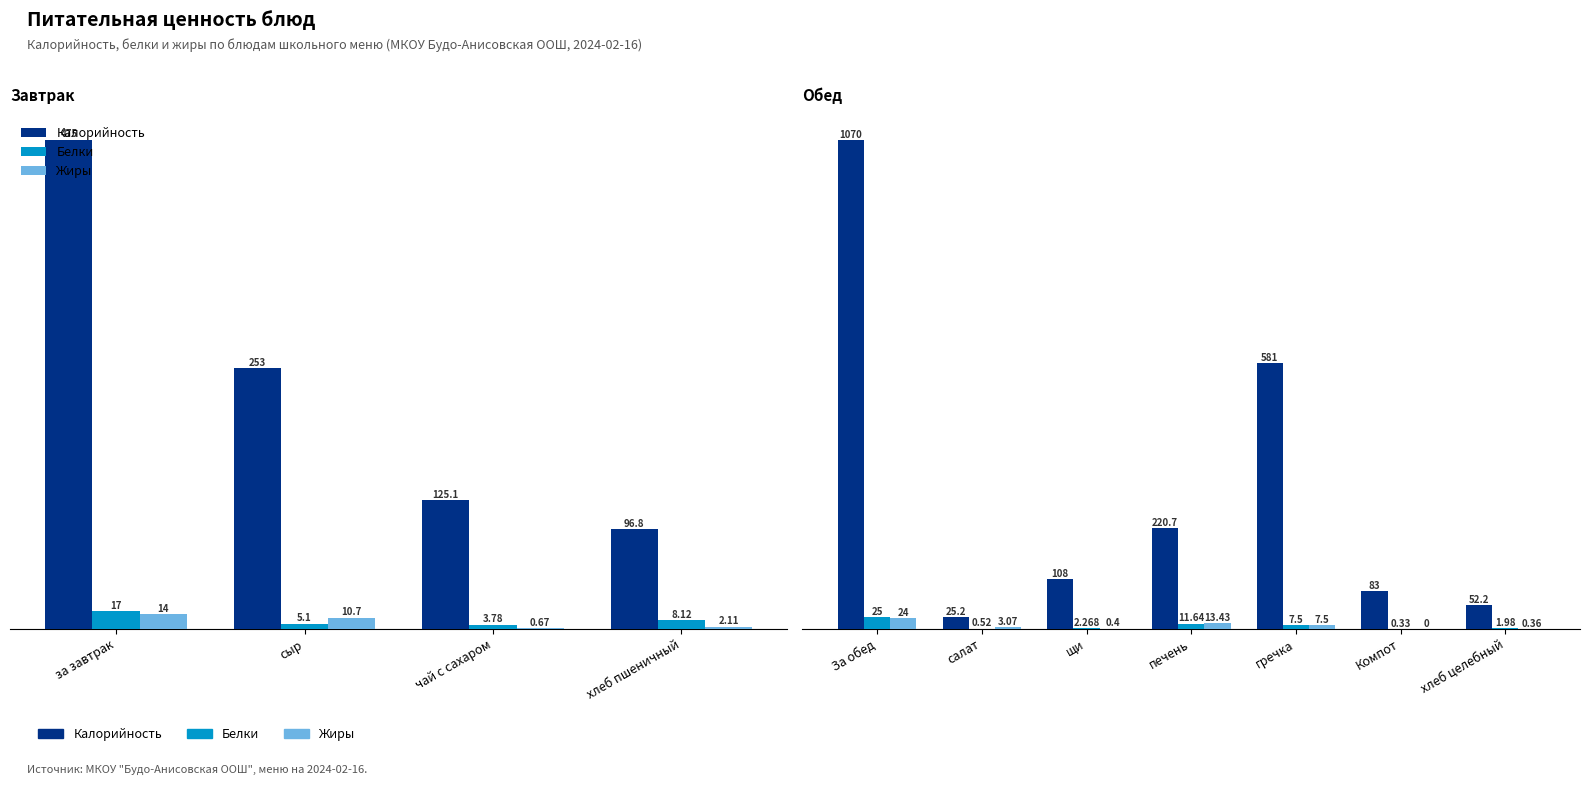

What is the spread (max minus min) of values at За обед?

1046.0